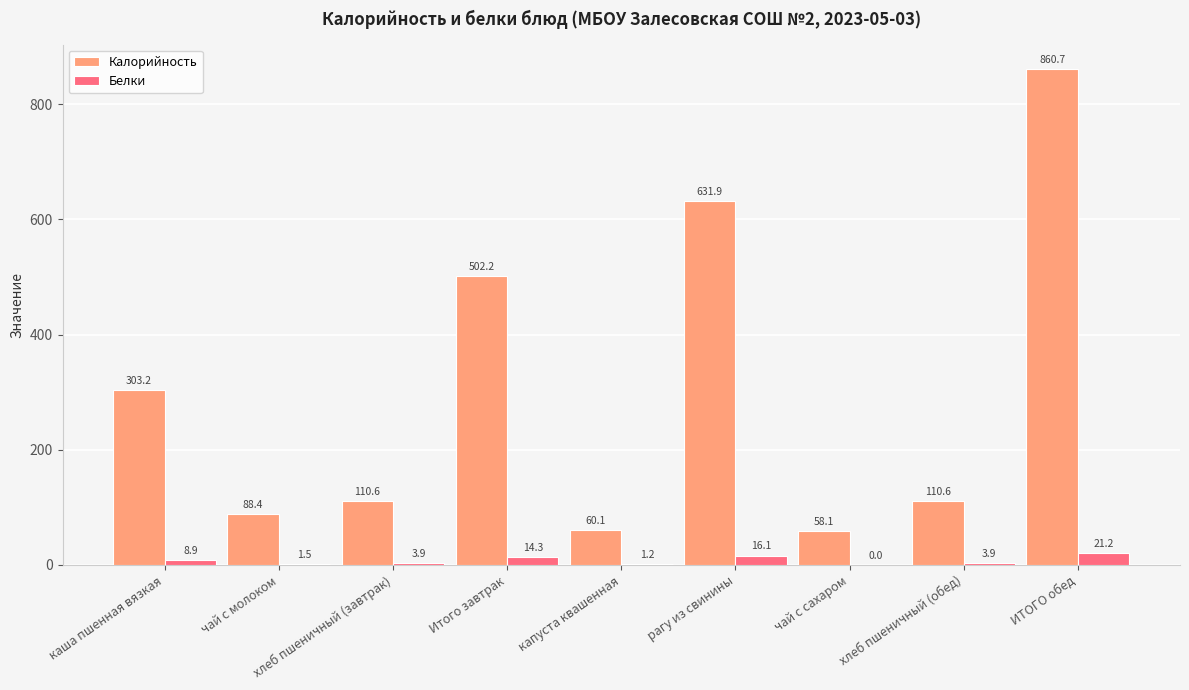

What is the total value across all series at Итого завтрак?

516.5